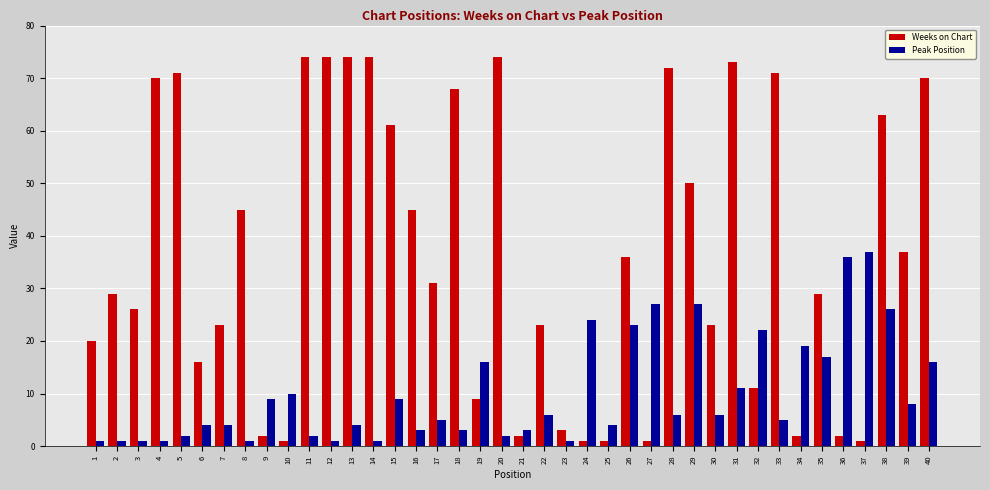

Where does the Weeks on Chart series first go above 31?

4